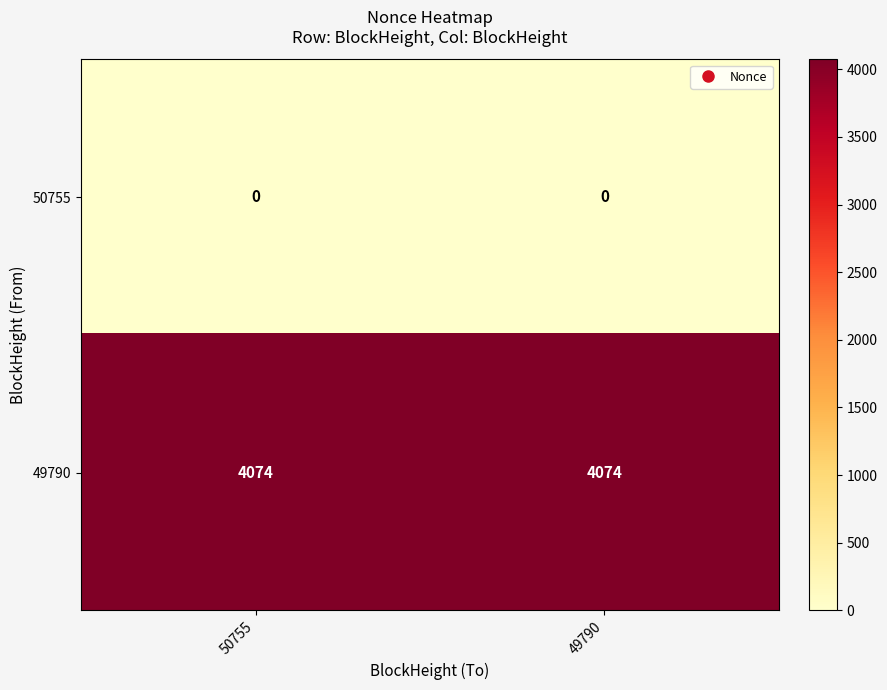

List the series in order of their overall mean, lowest first.

50755, 49790